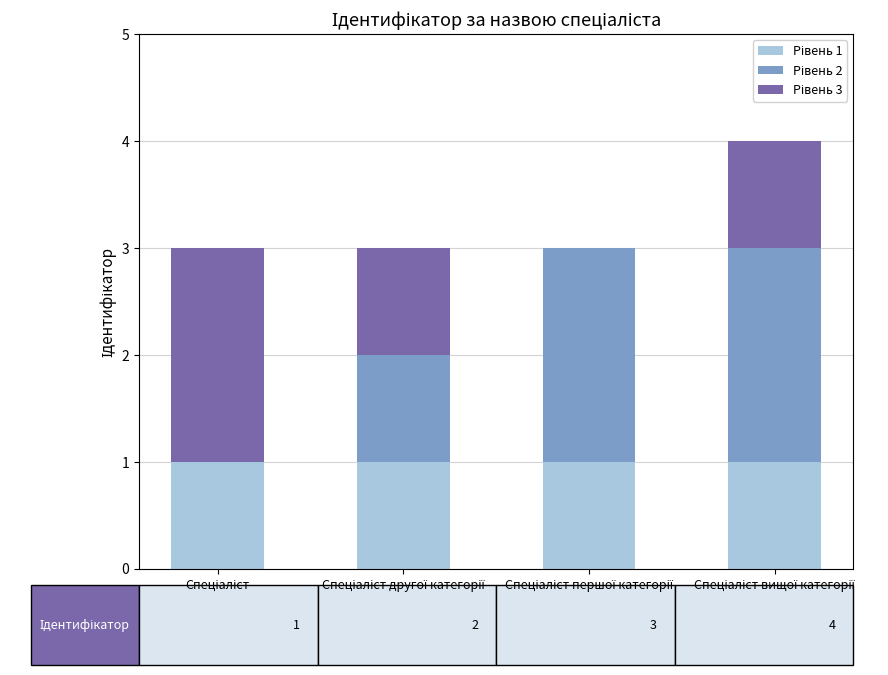

What is the label of the 1st bar from the left?

Спеціаліст